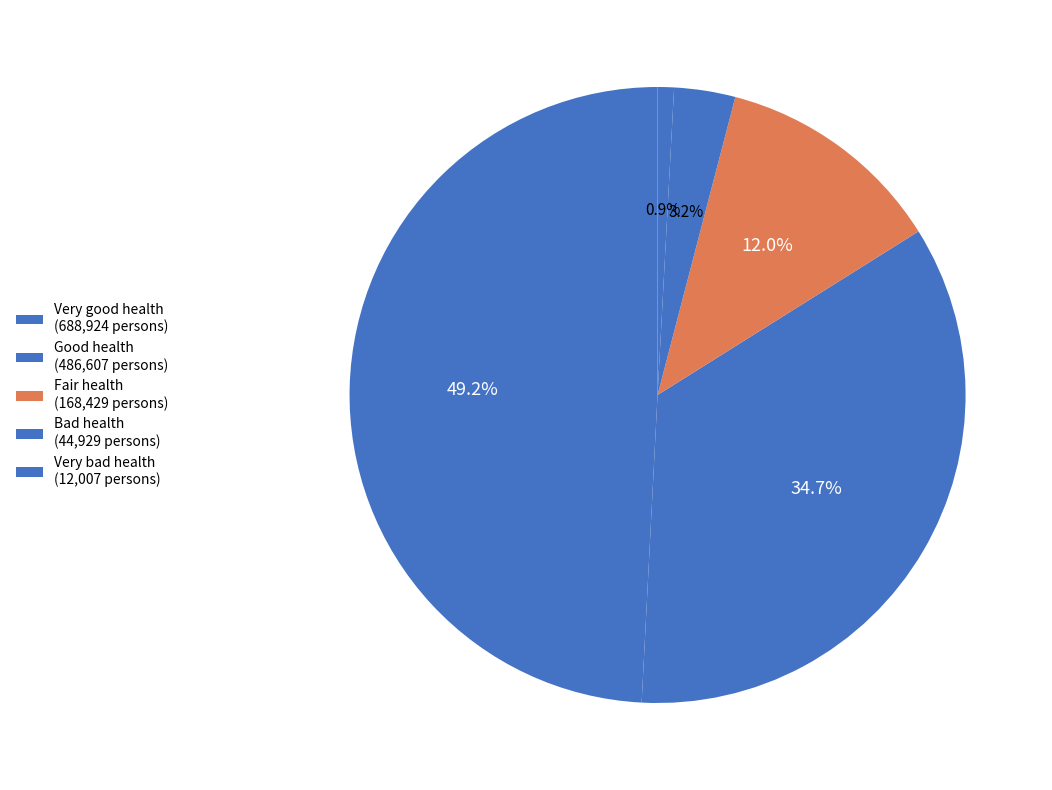

What percentage is NOT represented by Bad health?

96.8%